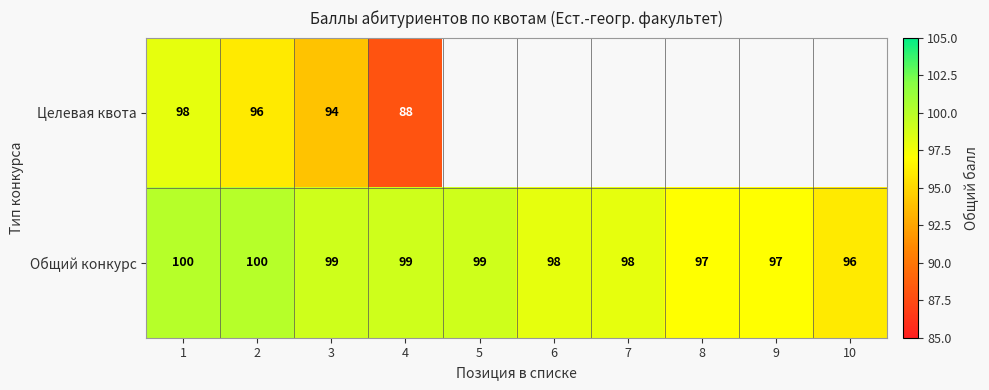

Which category has the lowest value across all series?

4